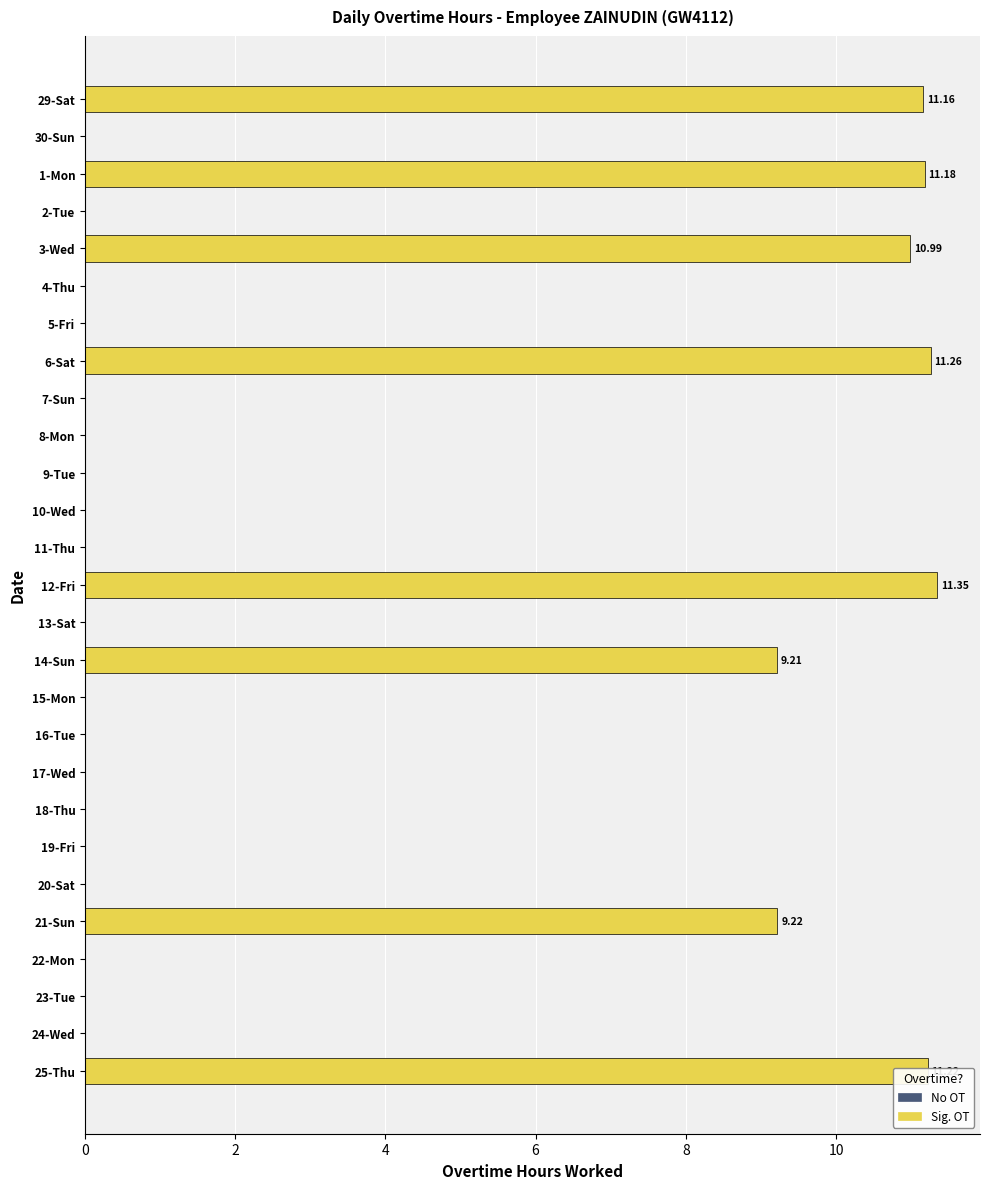

What is the sum of all values?

85.6